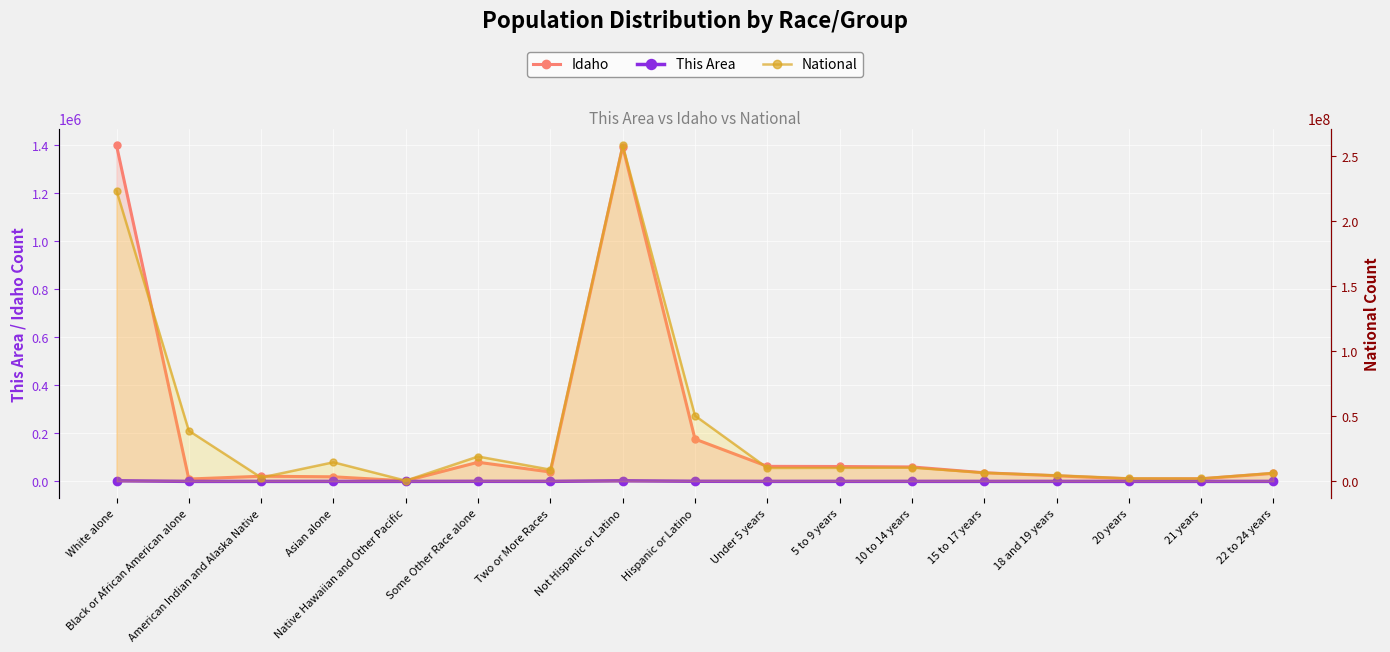

At which label does Idaho first exceed 35788?

White alone